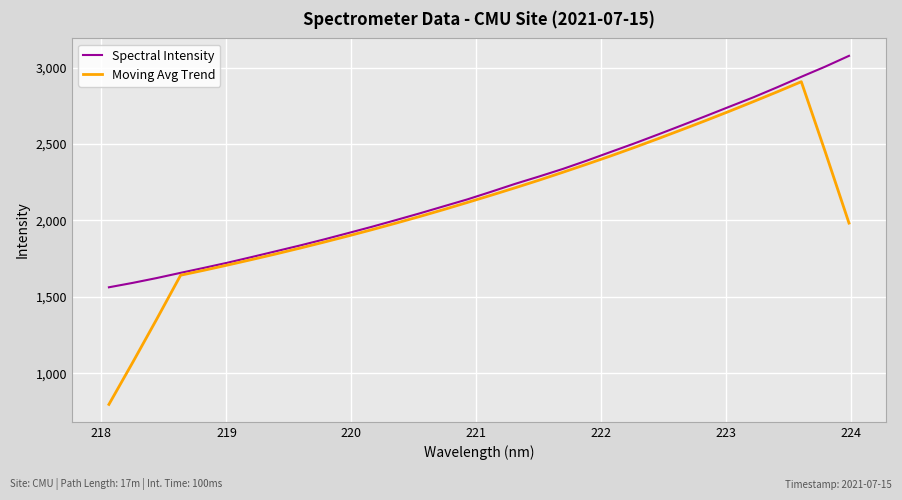

What is the minimum value for Spectral Intensity?

1562.2